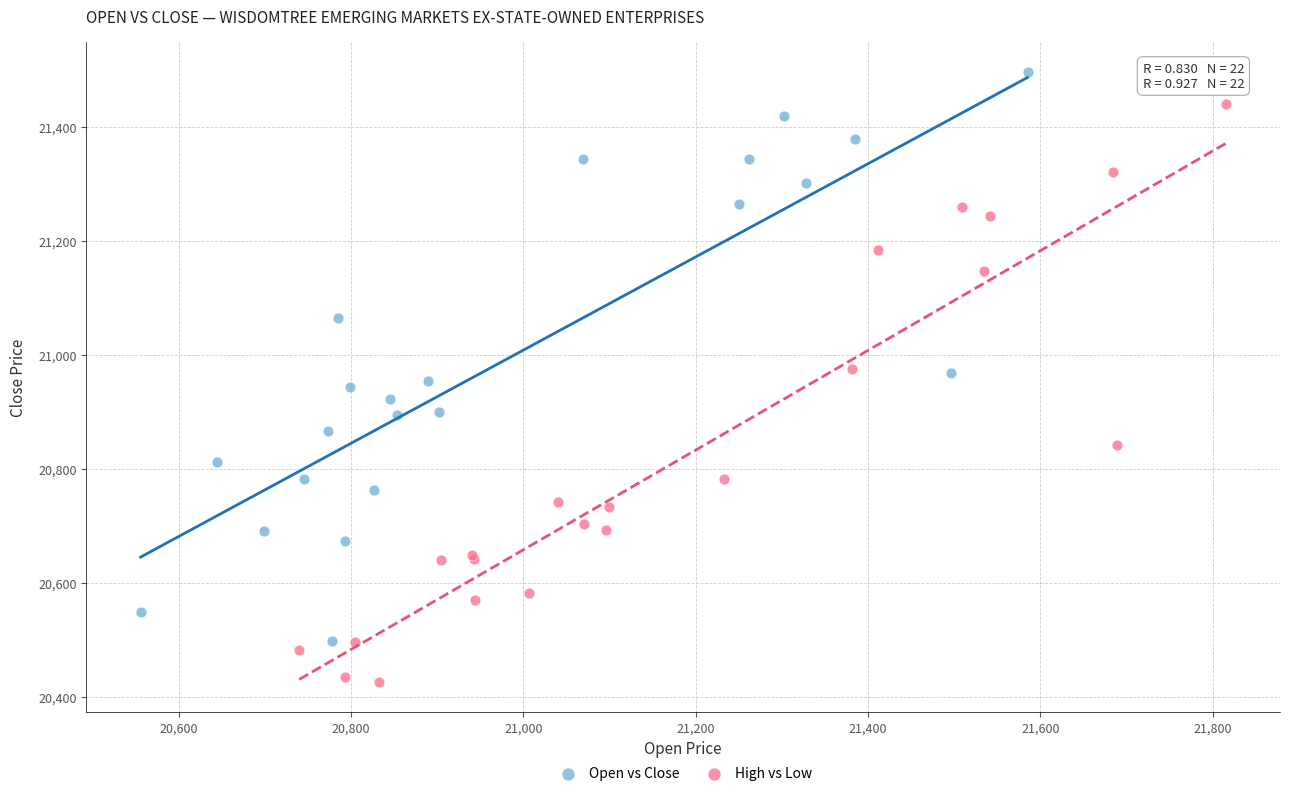

Which series has the widest spread of Y values?

High vs Low